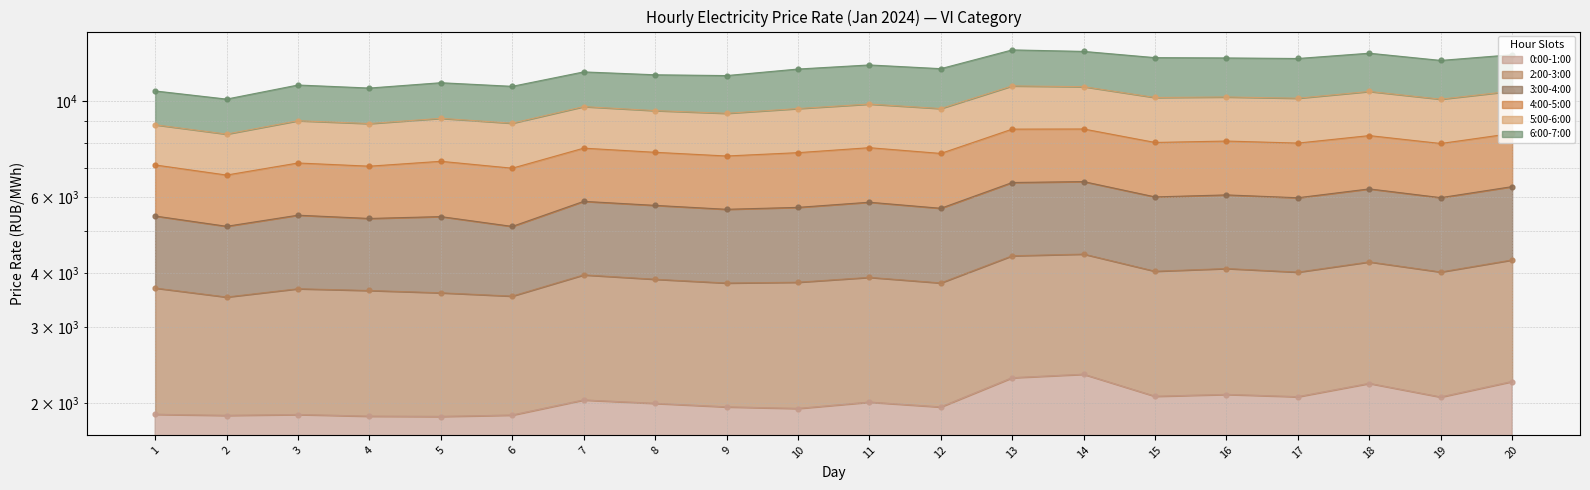

Which series reaches the minimum Y coordinate?

0:00-1:00